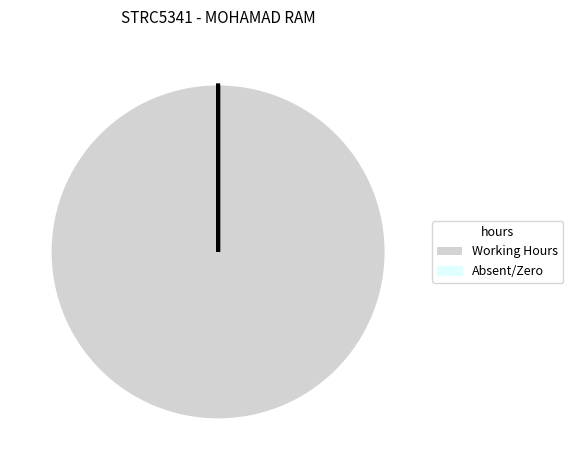

What is the majority slice?

Working Hours